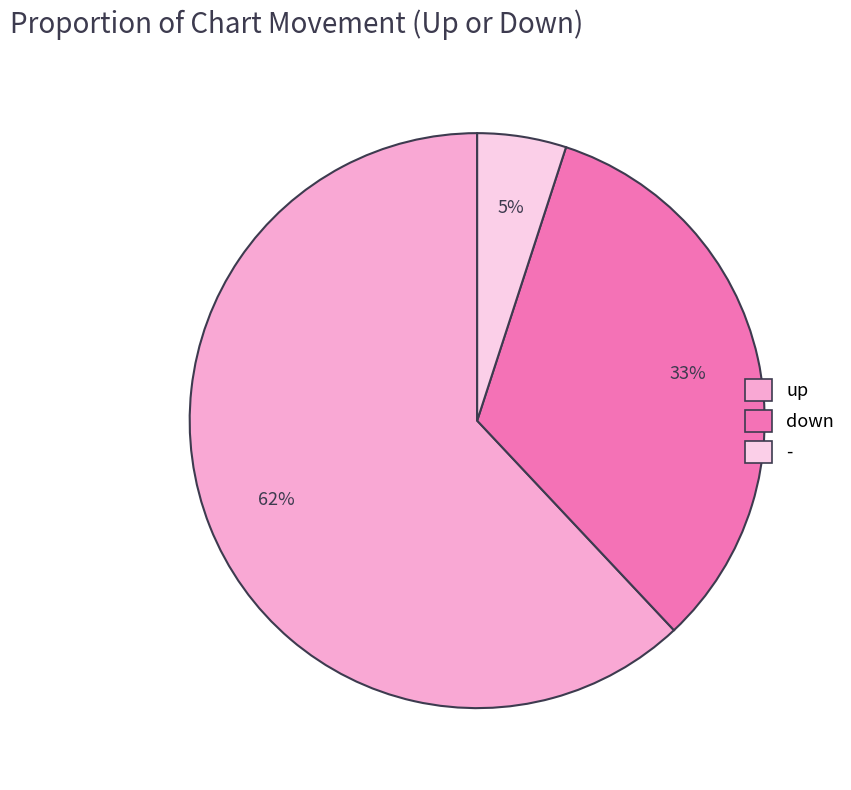

Rank the categories by value from lowest to highest.

-, down, up